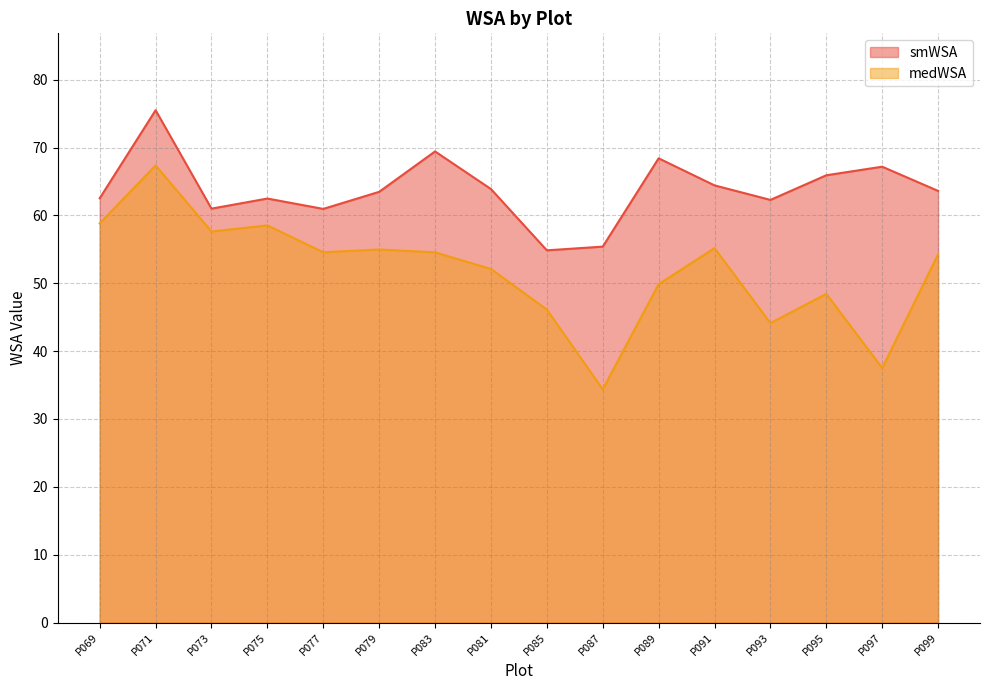

True or false: medWSA has more than 2 points higher than both neighbors.

True